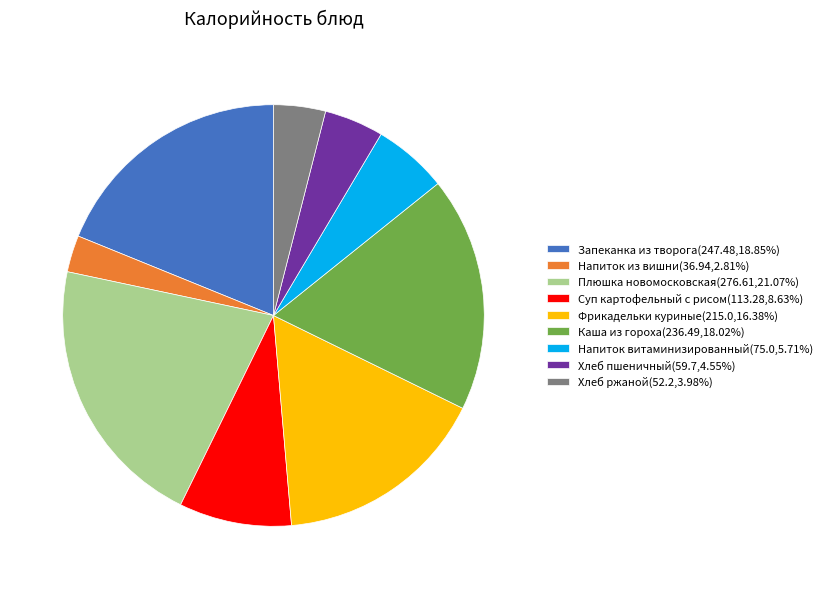

Does Фрикадельки куриные represent more than half of the total?

No